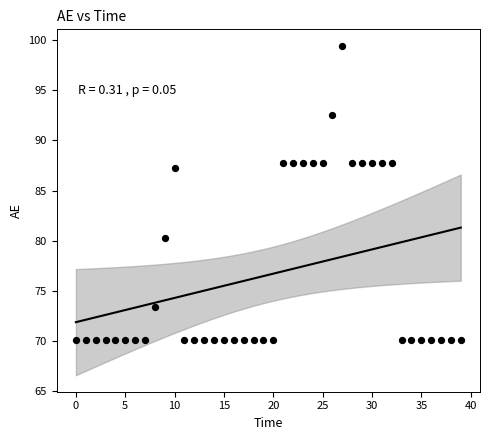

What Y value in the scatter plot is closest to 84?

87.2